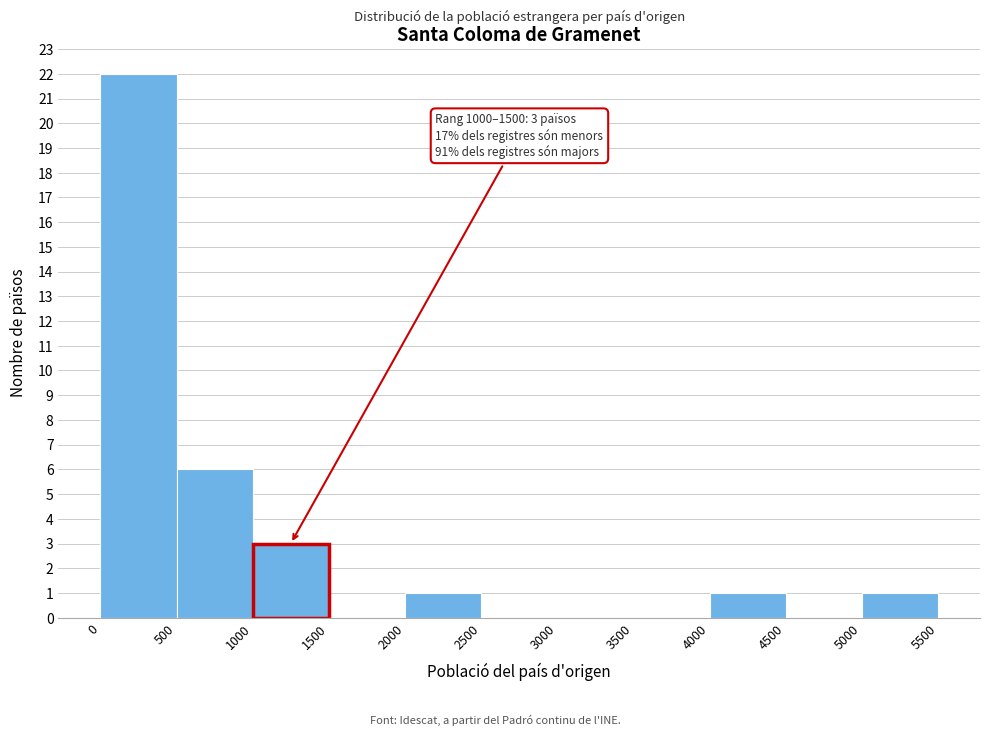

Over which range of the x-axis is the bar tallest?

0 to 500